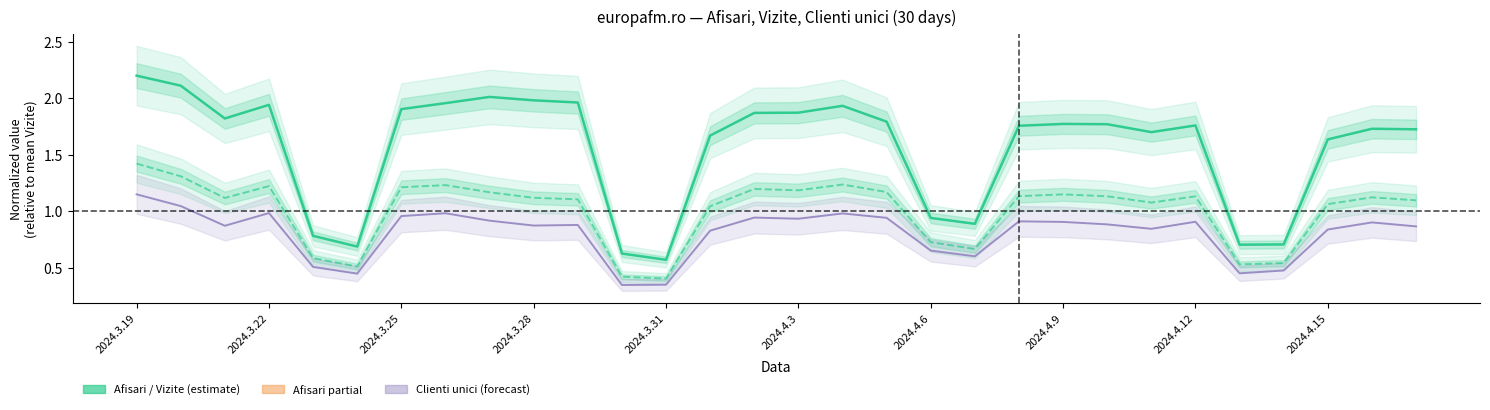

Which category has the highest value across all series?

2024.3.19